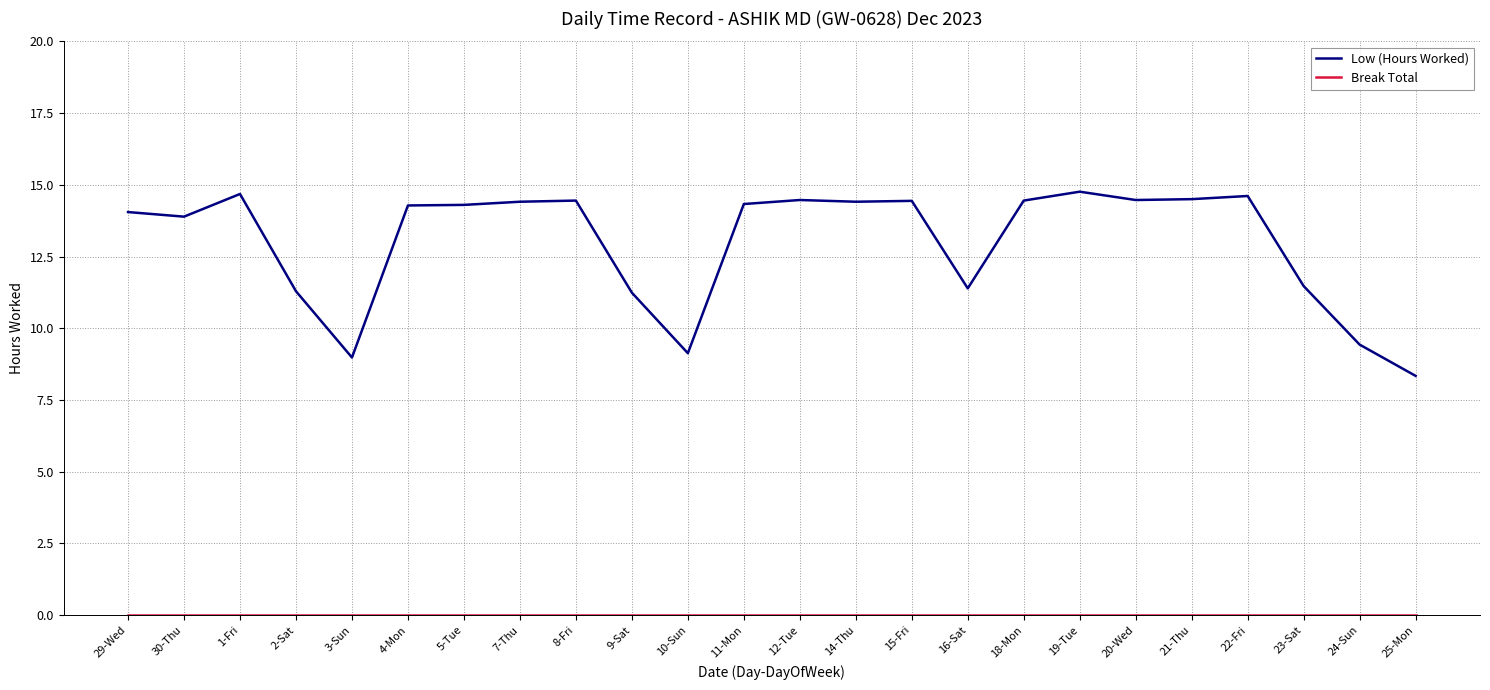

What position from the left is 18-Mon?

17